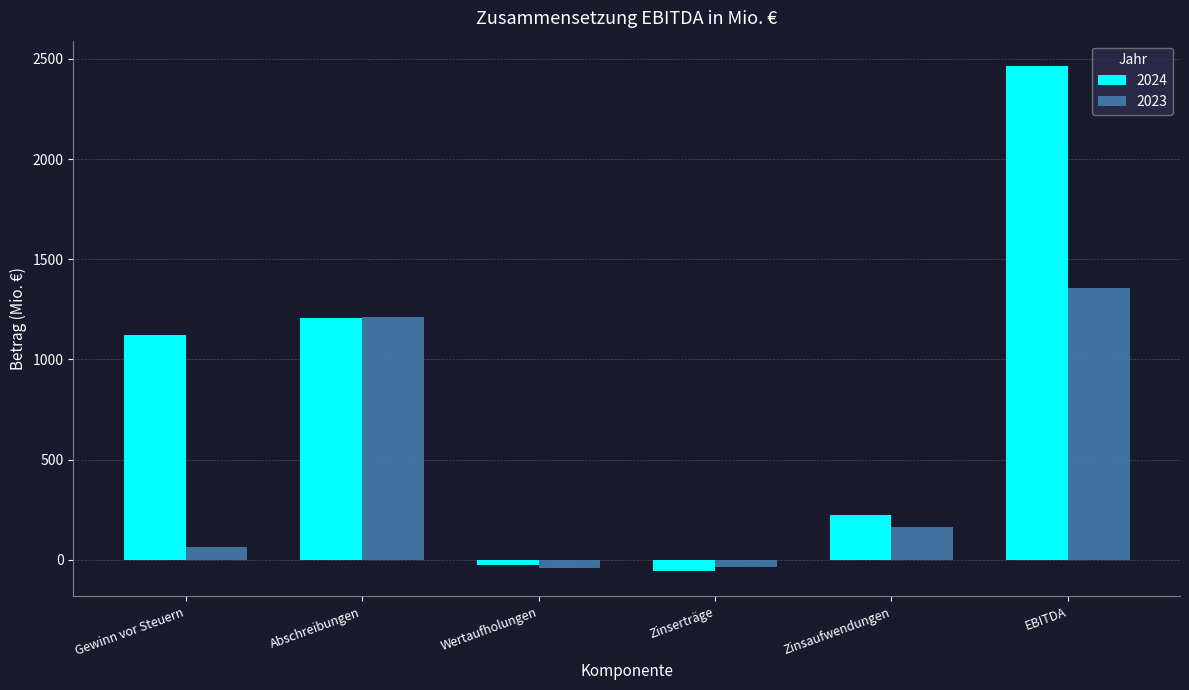

The value of 2024 at Zinserträge is -57. True or false?

True